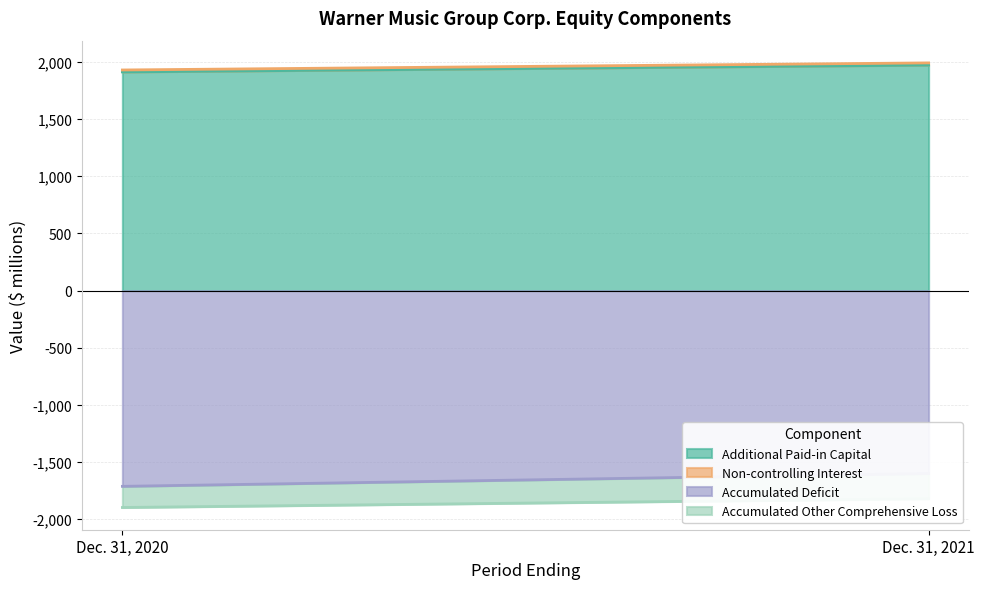

What is the lowest value of the Non-controlling Interest series?

17